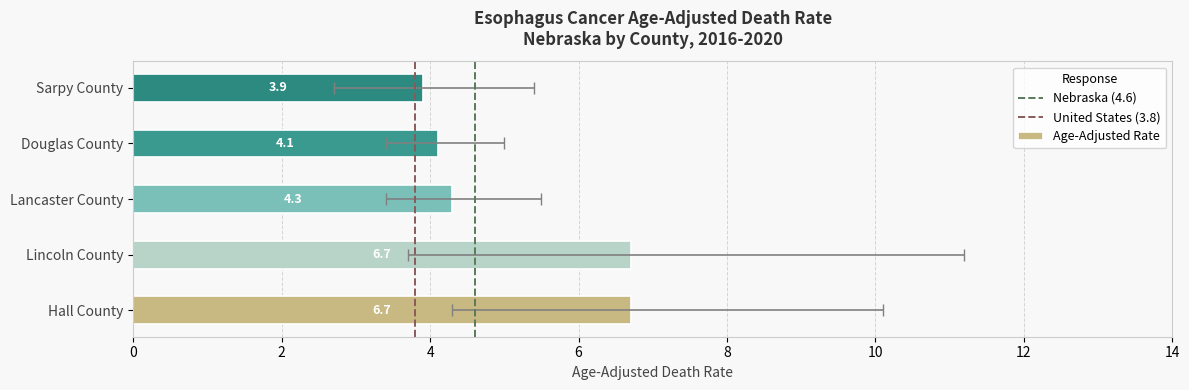

At which label does Upper CI reach its peak?

Lincoln County